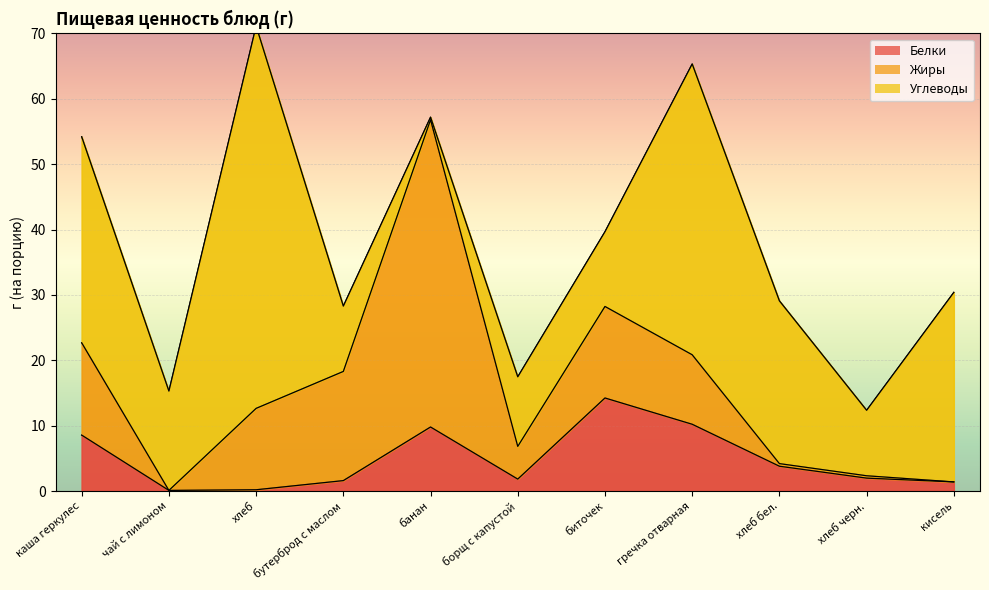

The Углеводы series shows 85.4 at хлеб. True or false?

False